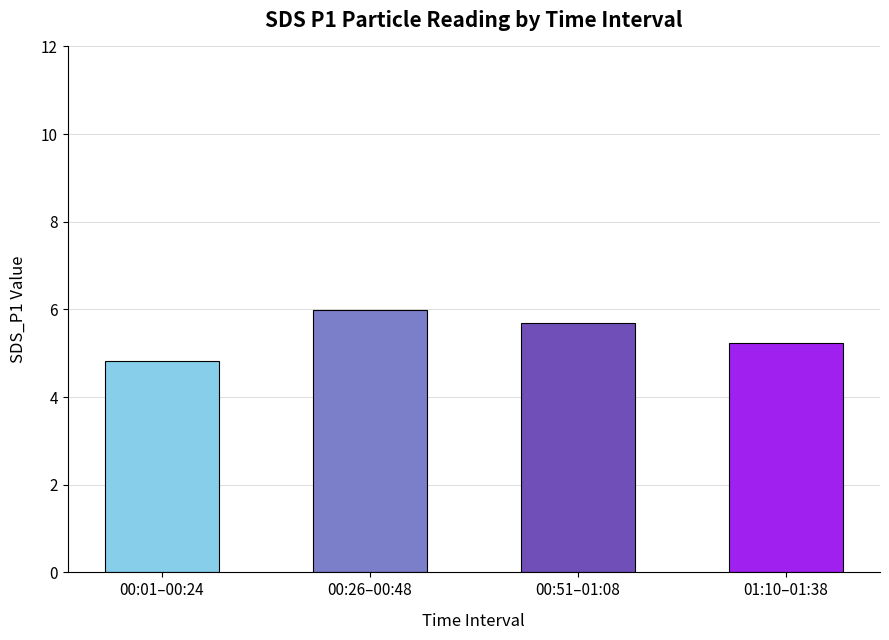

Is it true that the value at 01:10–01:38 is 5.2?

True